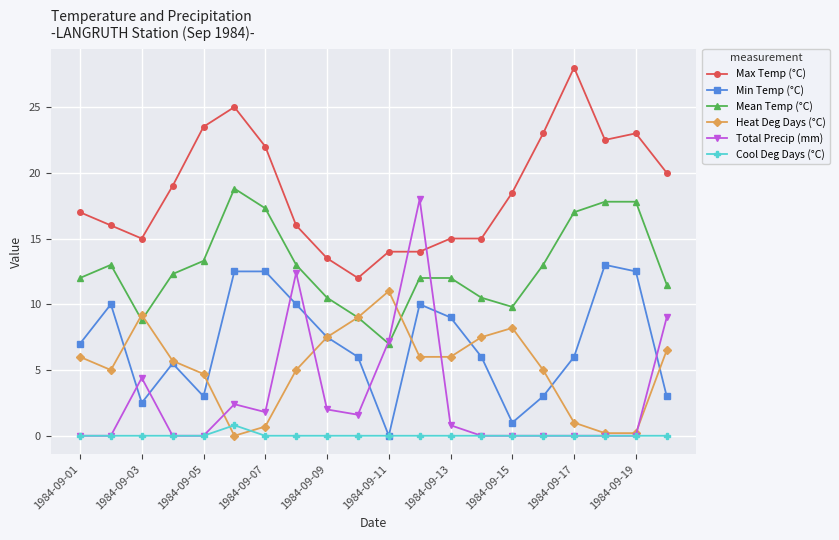

True or false: Max Temp (°C) and Mean Temp (°C) cross at least once.

False